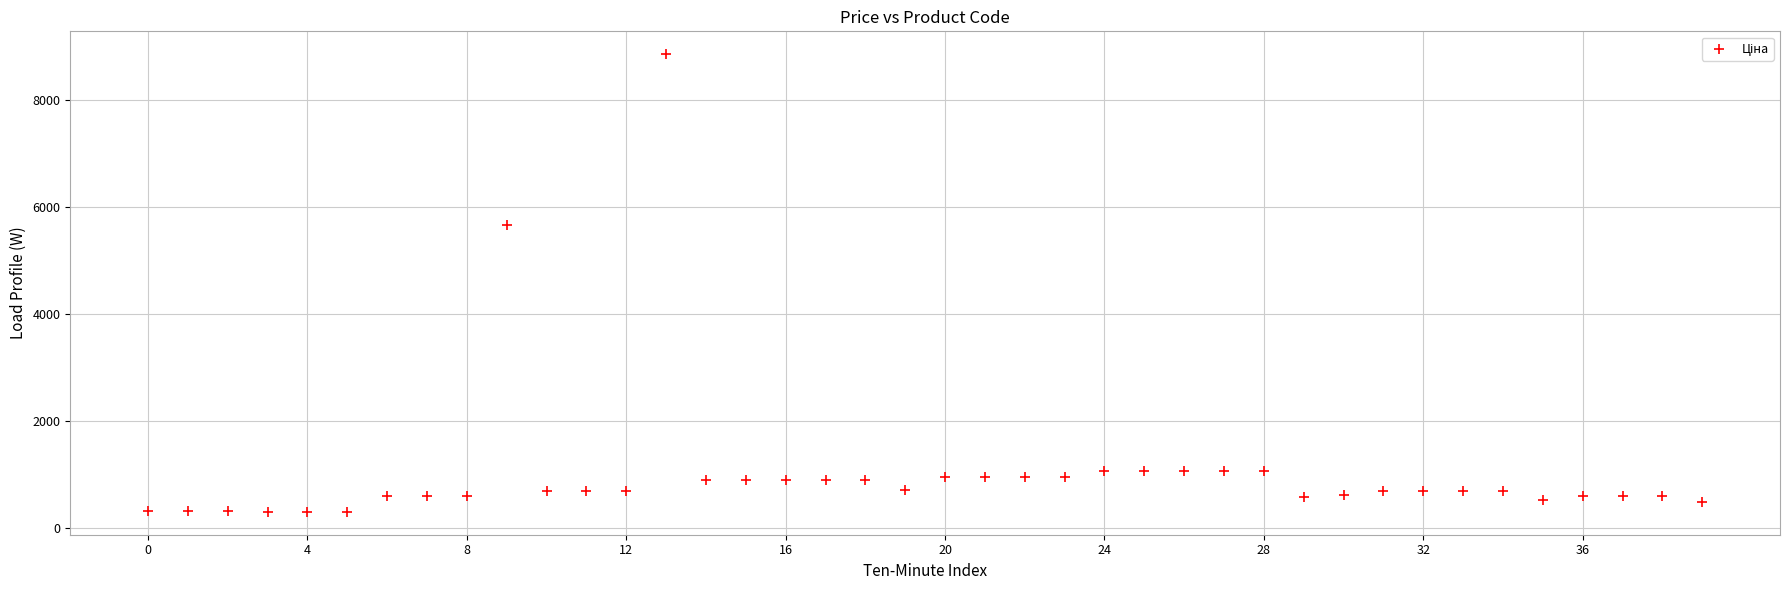

What is the range of Y values (max minus min)?

8546.4